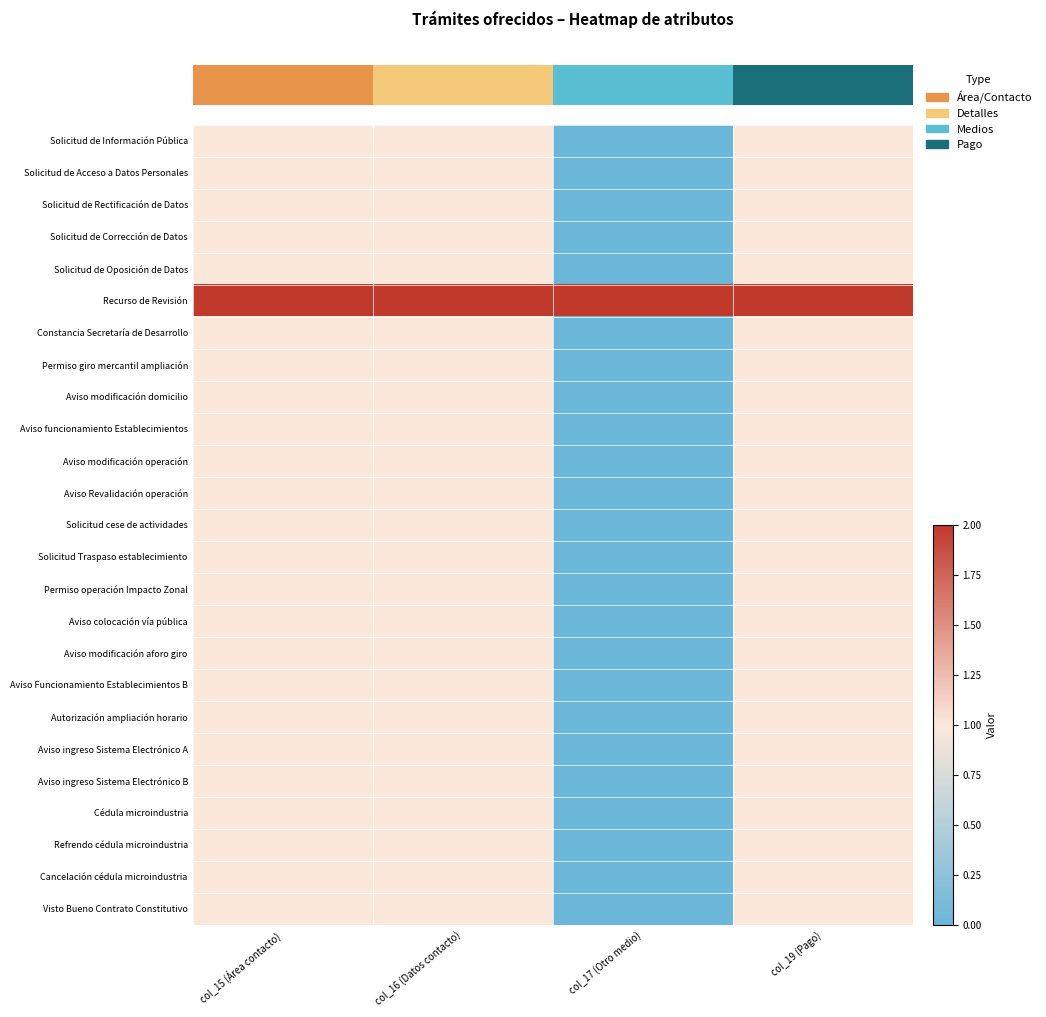

Rank the series by their maximum value, from highest to lowest.

Recurso de Revisión, Solicitud de Información Pública, Solicitud de Acceso a Datos Personales, Solicitud de Rectificación de Datos, Solicitud de Corrección de Datos, Solicitud de Oposición de Datos, Constancia Secretaría de Desarrollo, Permiso giro mercantil ampliación, Aviso modificación domicilio, Aviso funcionamiento Establecimientos, Aviso modificación operación, Aviso Revalidación operación, Solicitud cese de actividades, Solicitud Traspaso establecimiento, Permiso operación Impacto Zonal, Aviso colocación vía pública, Aviso modificación aforo giro, Aviso Funcionamiento Establecimientos B, Autorización ampliación horario, Aviso ingreso Sistema Electrónico A, Aviso ingreso Sistema Electrónico B, Cédula microindustria, Refrendo cédula microindustria, Cancelación cédula microindustria, Visto Bueno Contrato Constitutivo